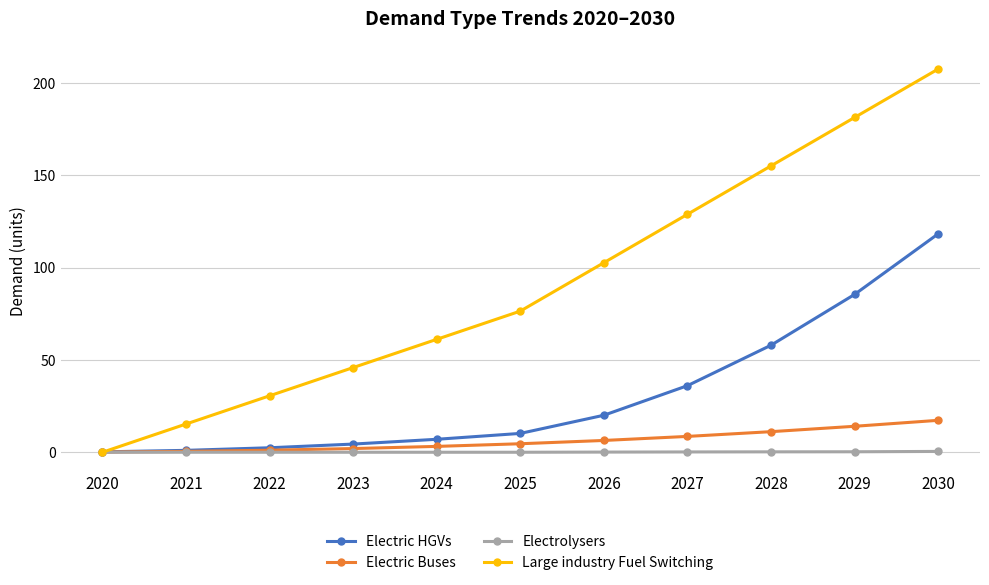

List the series in order of their peak value, highest first.

Large industry Fuel Switching, Electric HGVs, Electric Buses, Electrolysers